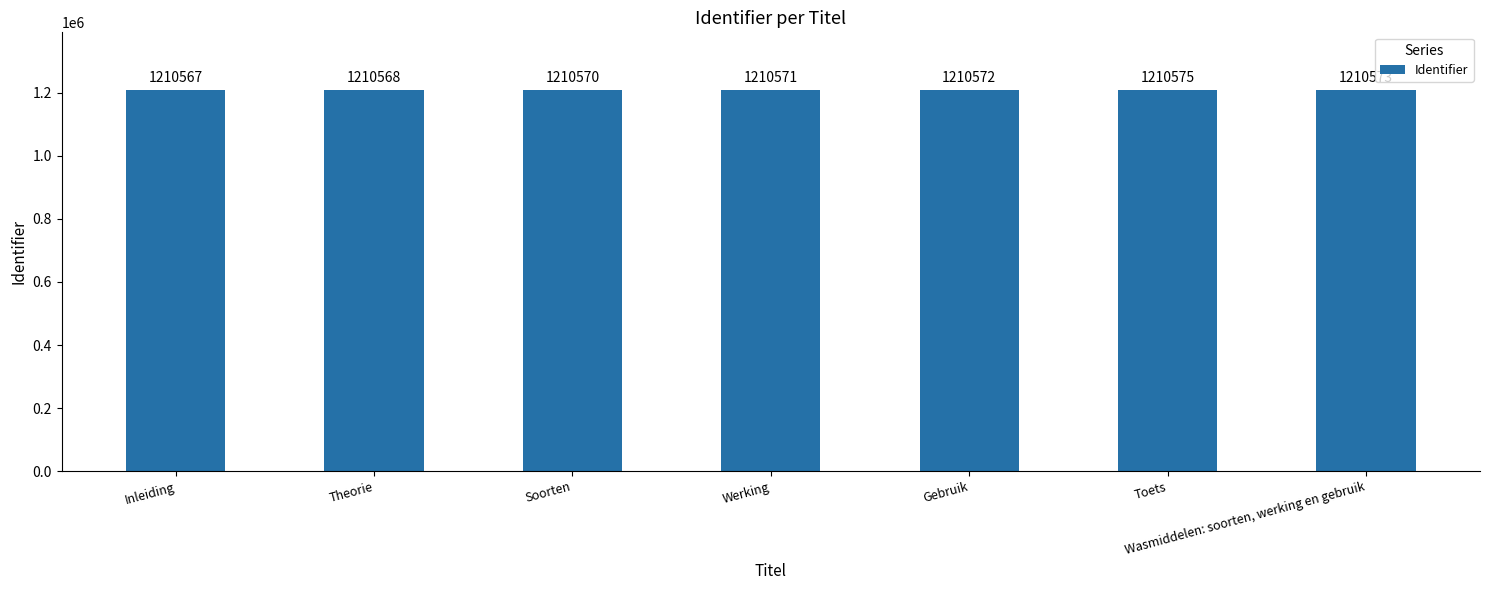

Rank the categories by value from lowest to highest.

Inleiding, Theorie, Soorten, Werking, Gebruik, Wasmiddelen: soorten, werking en gebruik, Toets